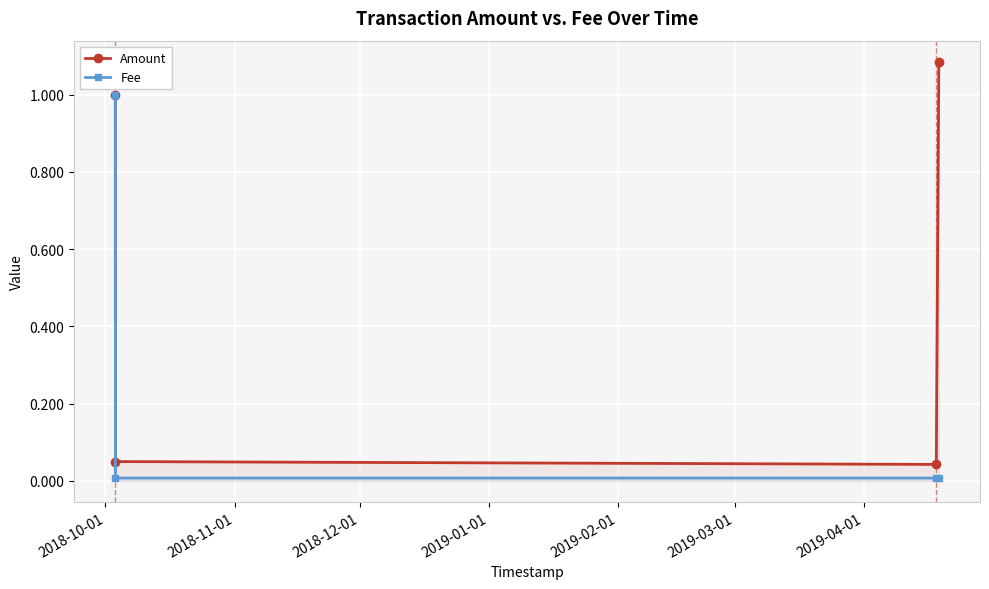

How many lines are shown in the chart?

2